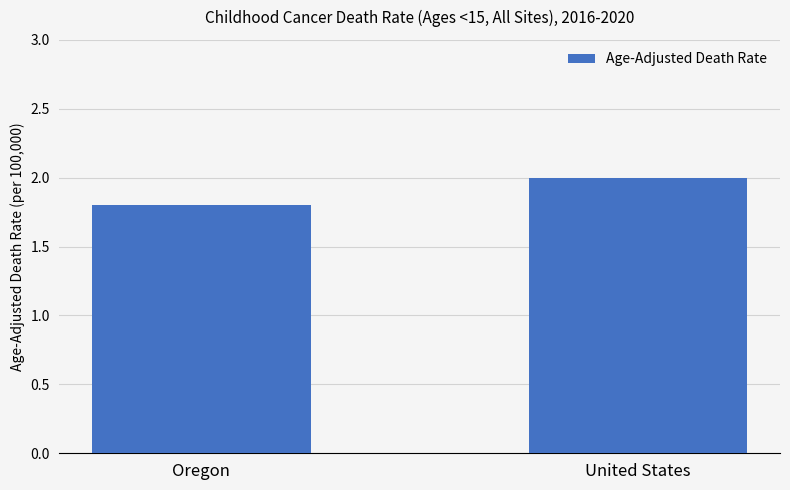

What value does the data have at Oregon?

1.8